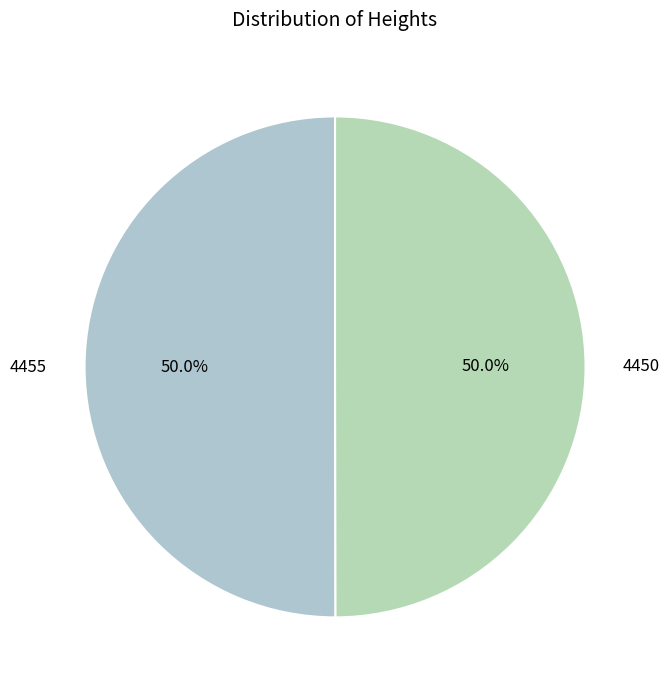

Combined, do 4455 and 4450 account for over 50%?

Yes